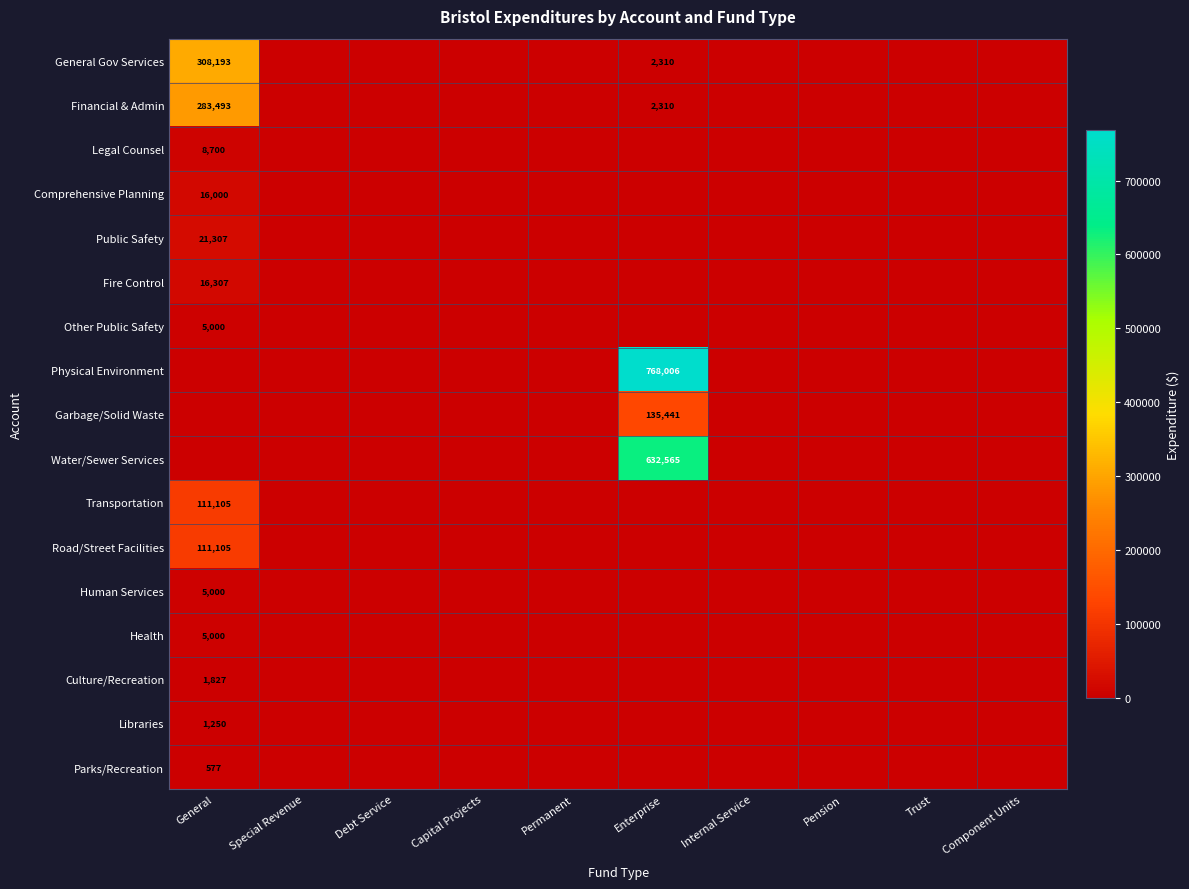

Count the number of categories in the chart.

10